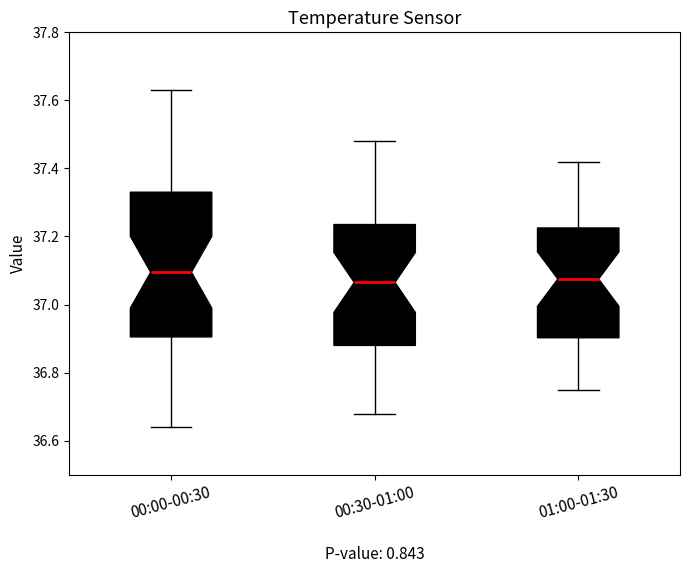

Where does the median line of the box for 01:00-01:30 sit on the y-axis? The values are not printed on the chart, so give them approximately, as read against the axis.

37.08